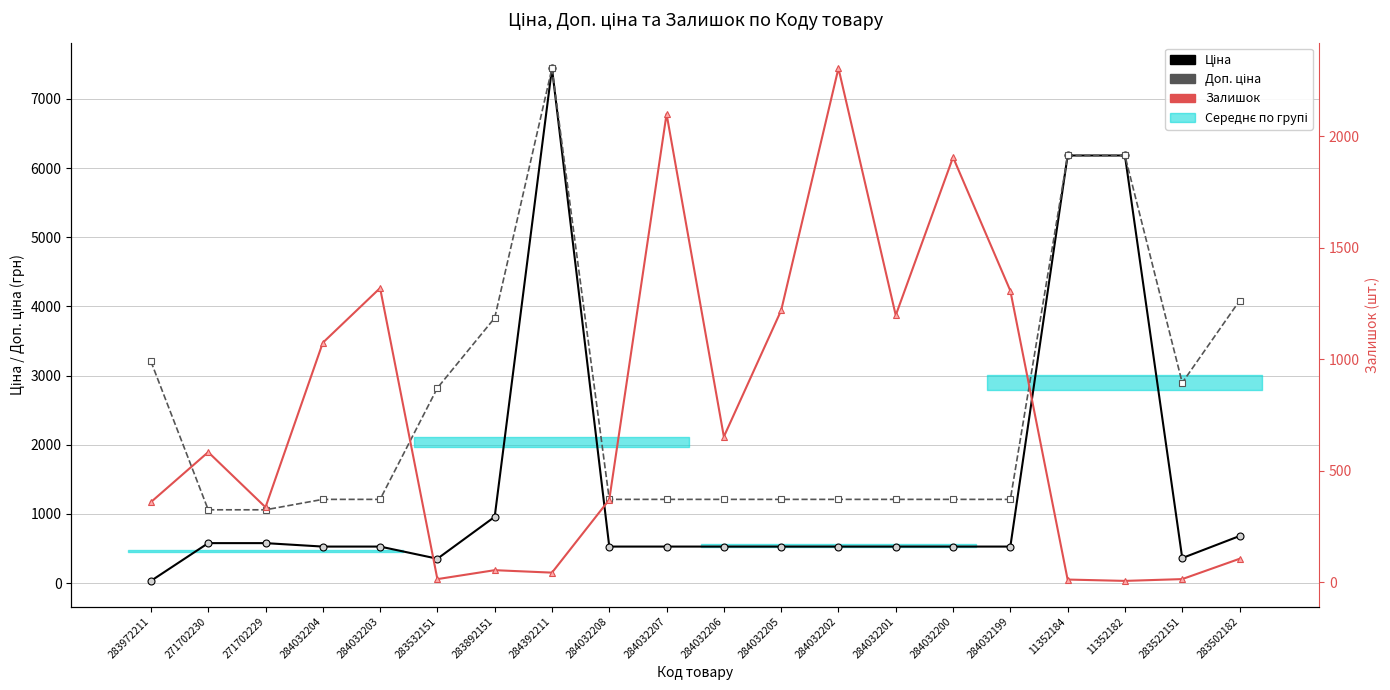

Reading right to left, transcribe all the data shown in this chart.

Ціна: 680.4	362.1	6182.6	6182.6	528.2	528.2	528.2	528.2	528.2	528.2	528.2	528.2	7444.6	958.4	352.6	528.2	528.2	578.1	578.1	32.0
Доп. ціна: 4082.3	2896.6	6182.6	6182.6	1210.7	1210.7	1210.7	1210.7	1210.7	1210.7	1210.7	1210.7	7444.6	3833.8	2821.2	1210.7	1210.7	1060.0	1060.0	3205.0
Залишок: 106.0	15.0	7.0	13.0	1307.0	1905.0	1197.0	2304.0	1219.0	653.0	2099.0	371.0	44.0	55.0	15.0	1319.0	1074.0	337.0	584.0	360.0